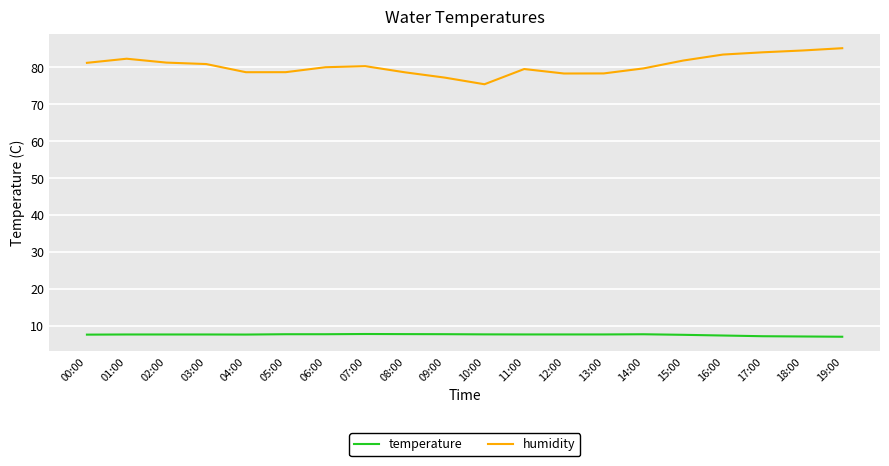

The value of temperature at 15:00 is 7.6. True or false?

True